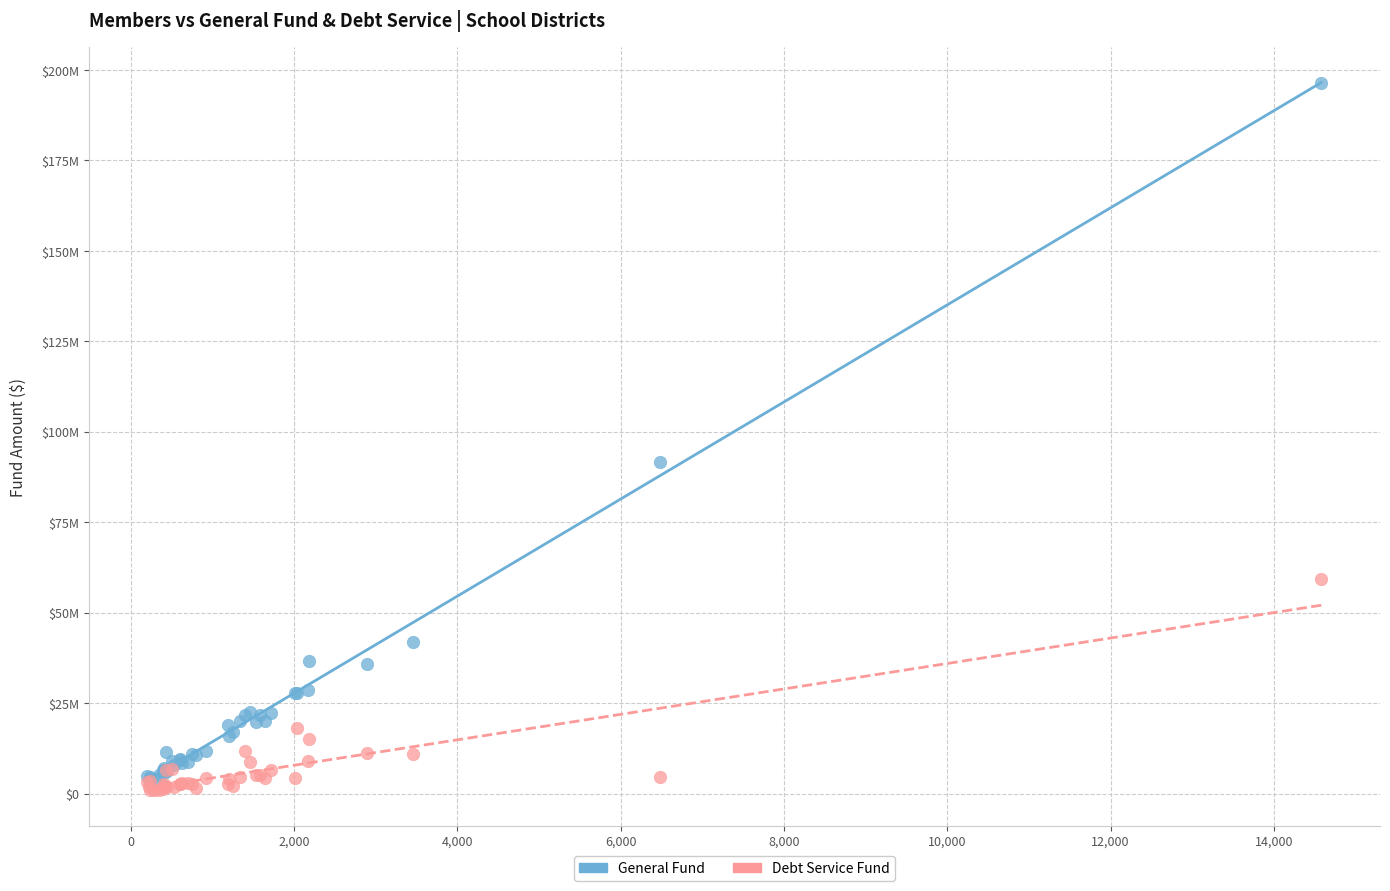

Which series has the largest Y range (max minus min)?

General Fund